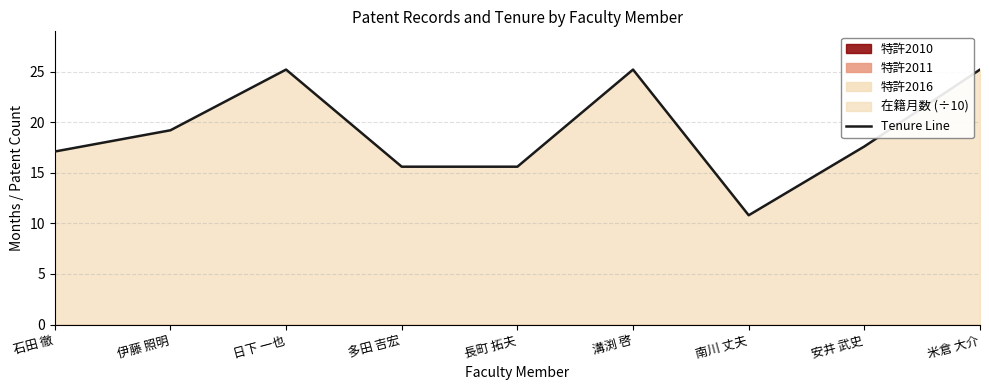

Which category has the lowest value across all series?

南川 丈夫